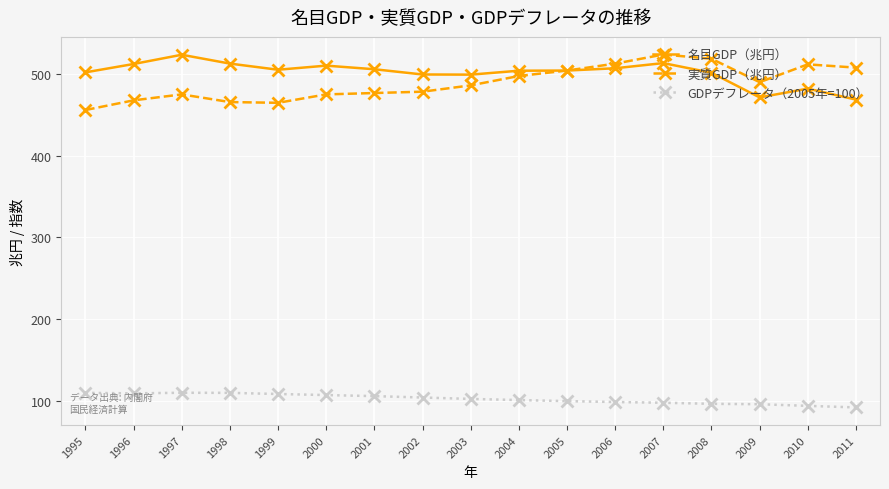

Which category has the lowest value in the 実質GDP（兆円） series?

1995